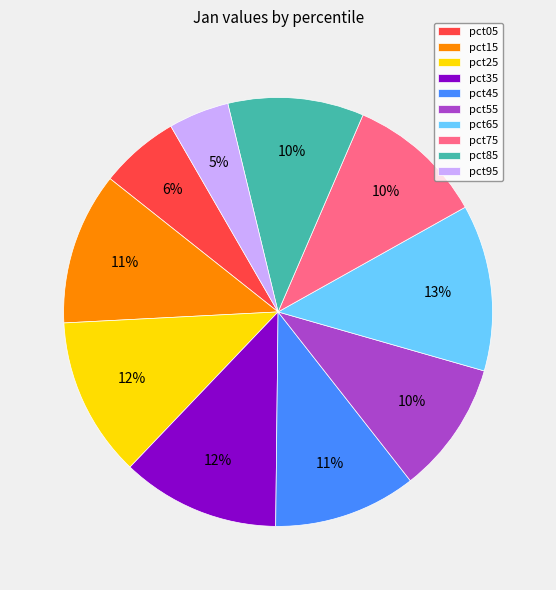

Count the number of slices in the pie.

10